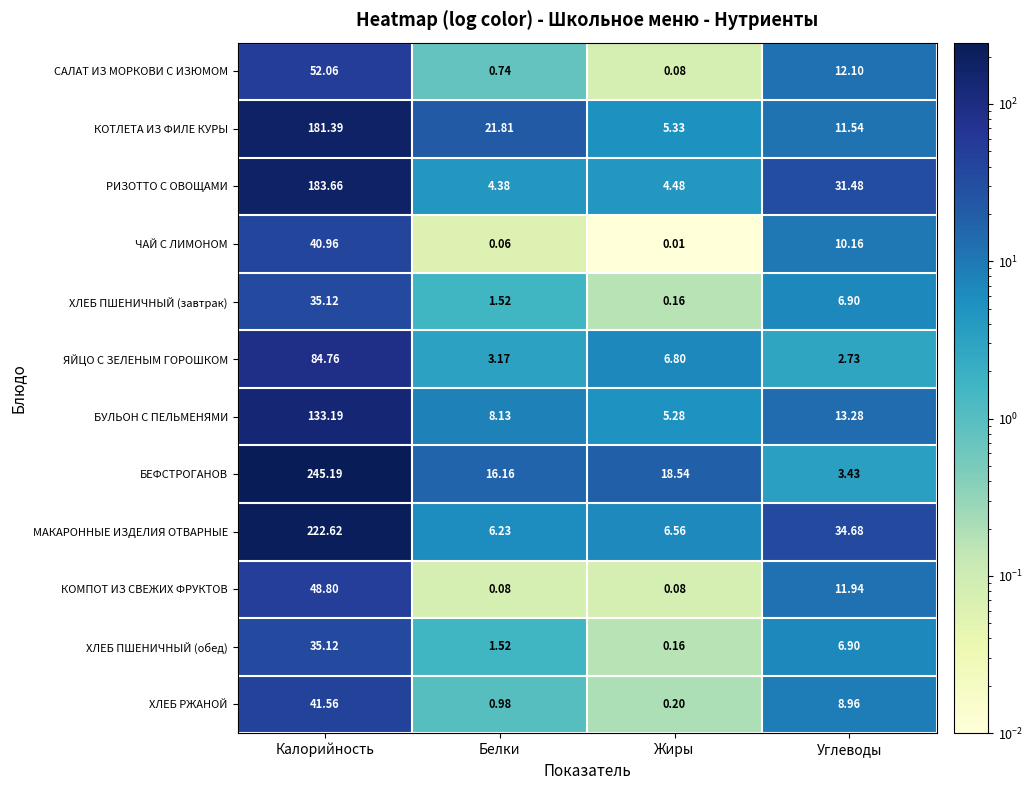

Where does the ЯЙЦО С ЗЕЛЕНЫМ ГОРОШКОМ series first go above 6?

Калорийность